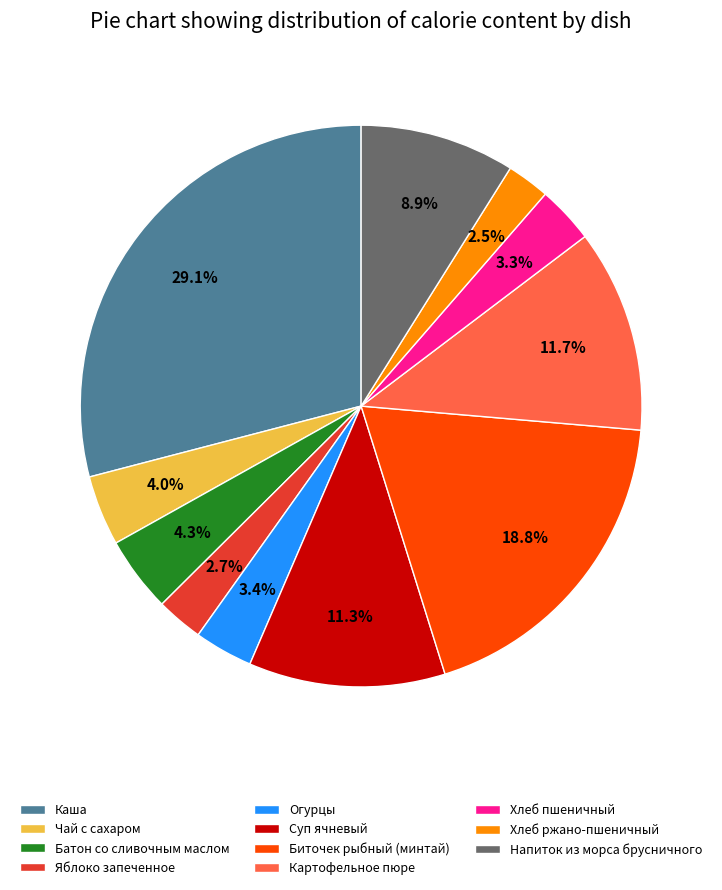

How many segments does this pie chart have?

11